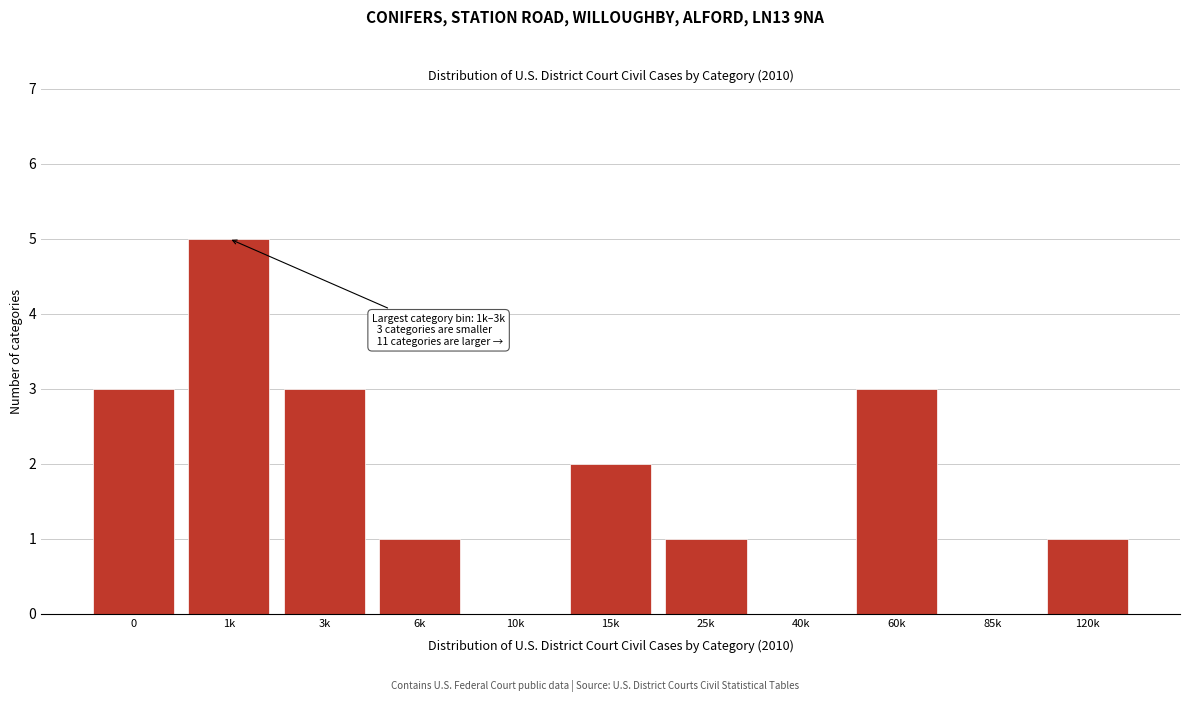

Reading left to right, what are all the values shown in this chart?

0=3	1k=5	3k=3	6k=1	10k=0	15k=2	25k=1	40k=0	60k=3	85k=0	120k=1